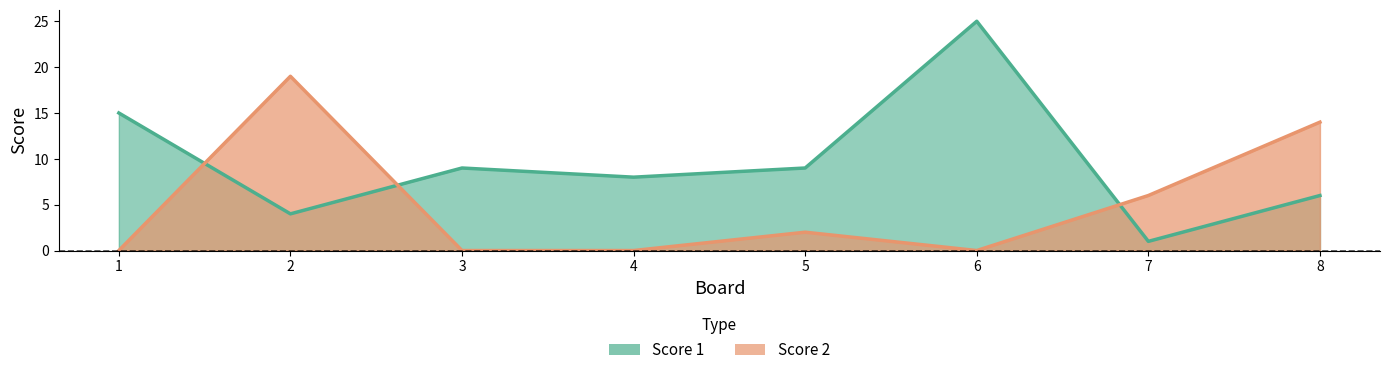

List the labels in order of Score 2 value, largest first.

2, 8, 7, 5, 1, 3, 4, 6